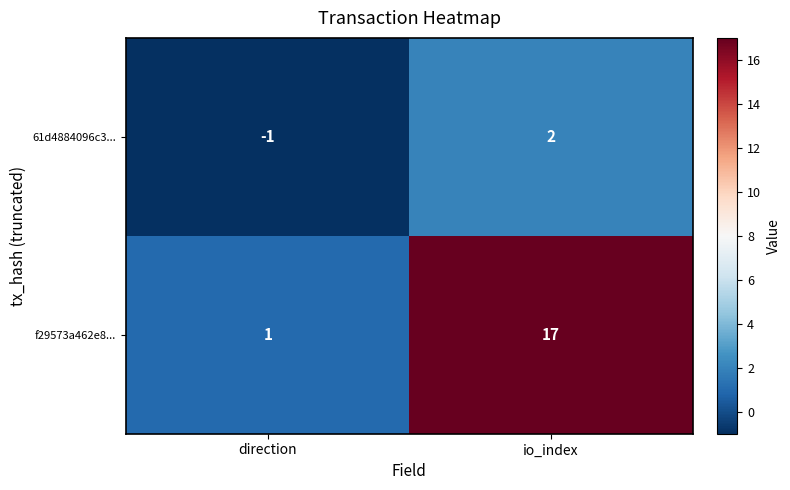

What is the difference between the highest and lowest values at direction?

2